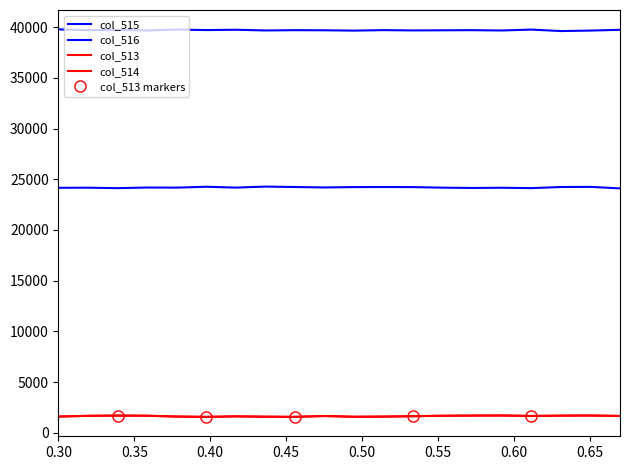

Which series has the largest range (max minus min)?

col_515